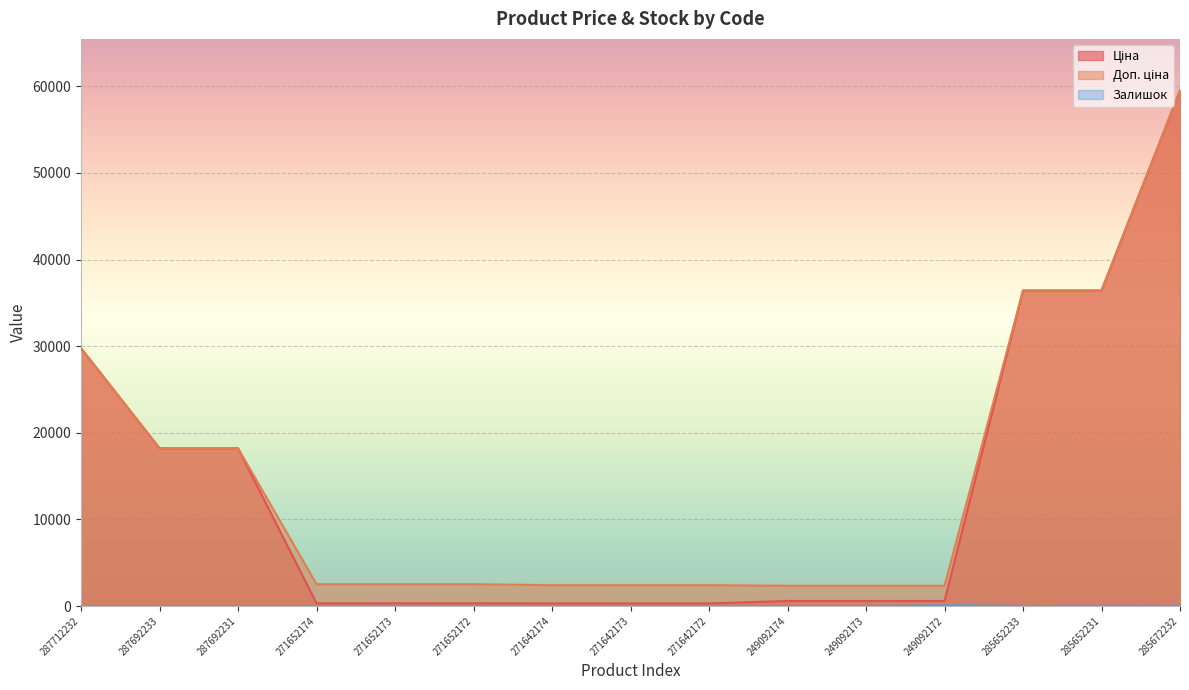

True or false: Залишок and Доп. ціна intersect in this chart.

False